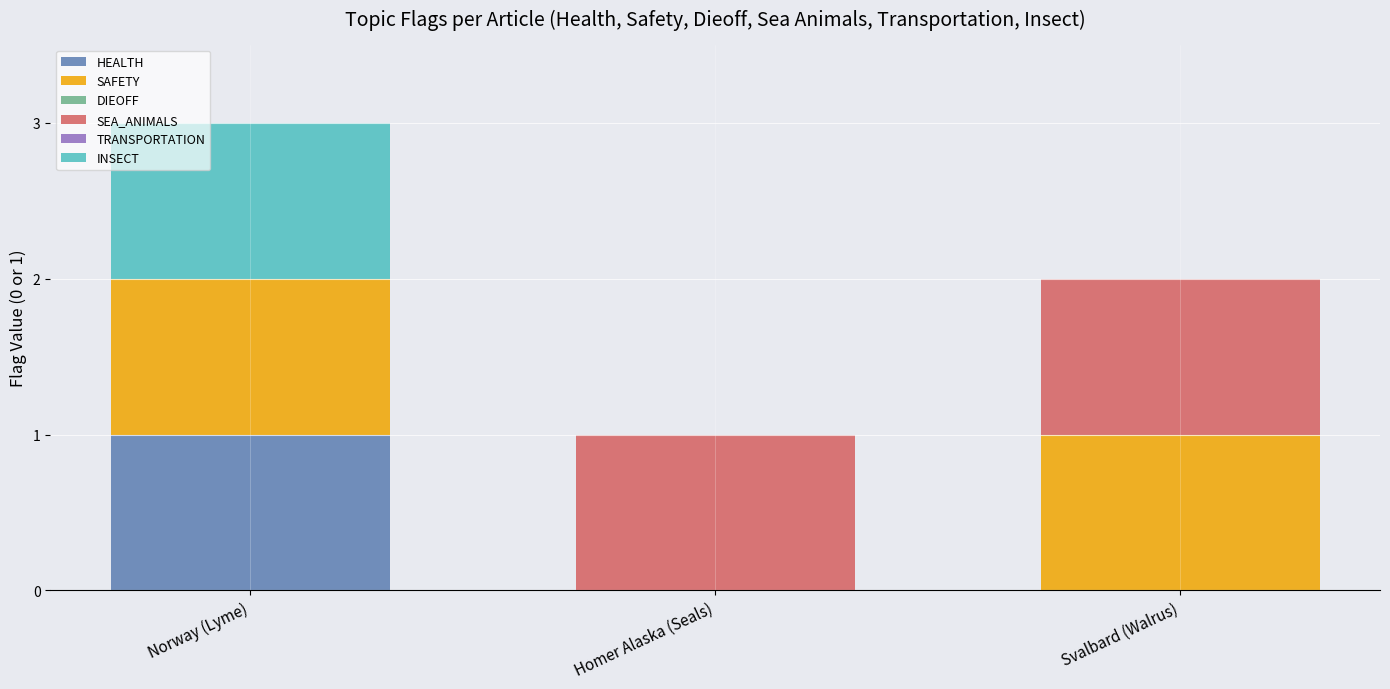

At which category is the sum across all series the highest?

Norway (Lyme)